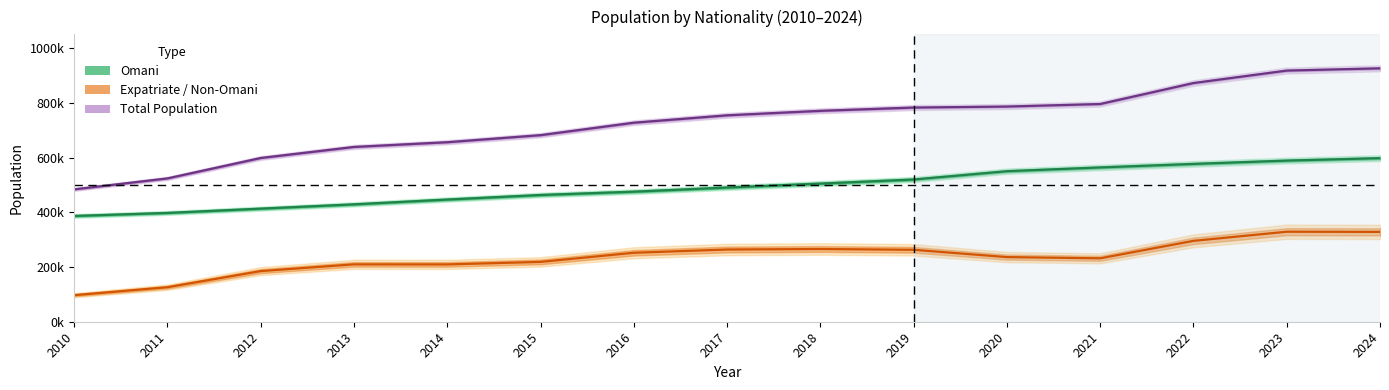

True or false: Total Population has a value of 1171174 at 2015.

False